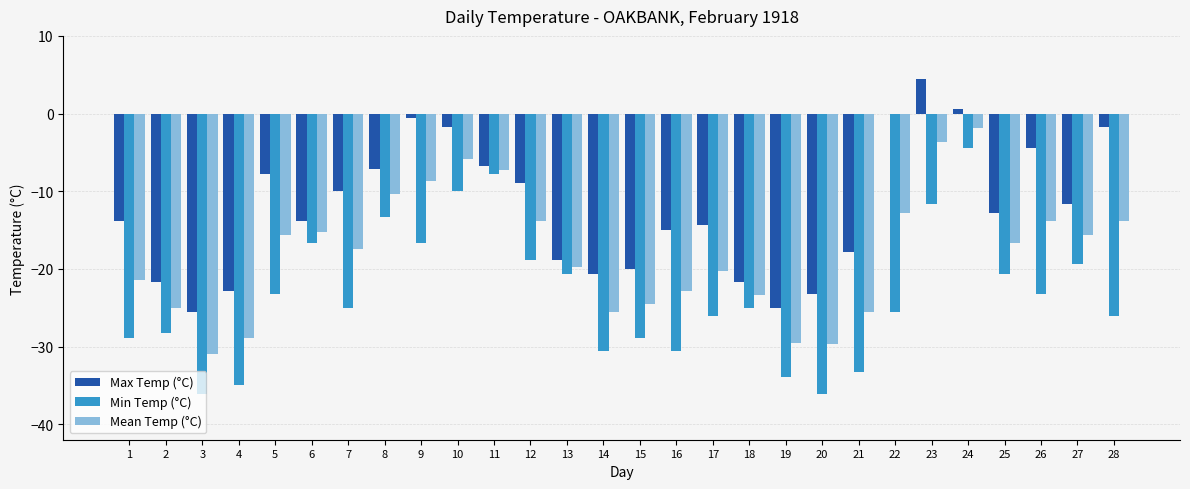

Count the number of categories in the chart.

28